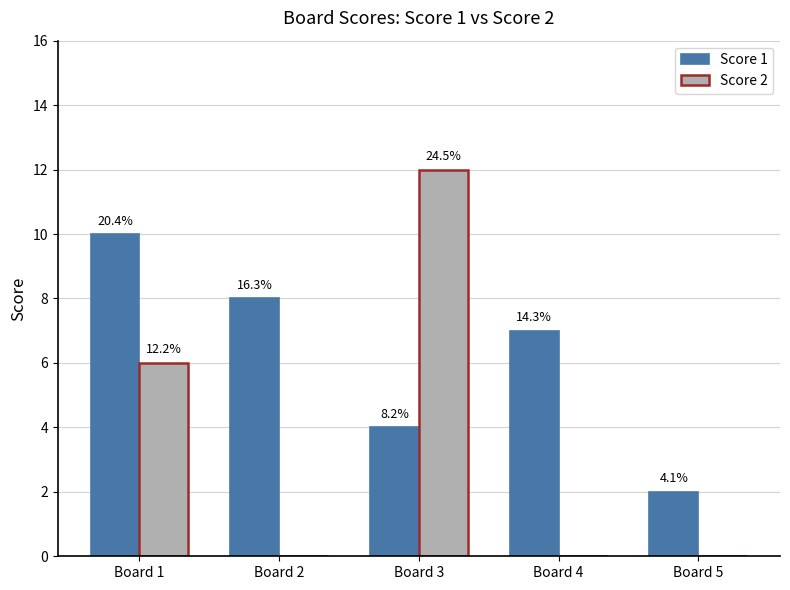

List the series in order of their overall mean, highest first.

Score 1, Score 2